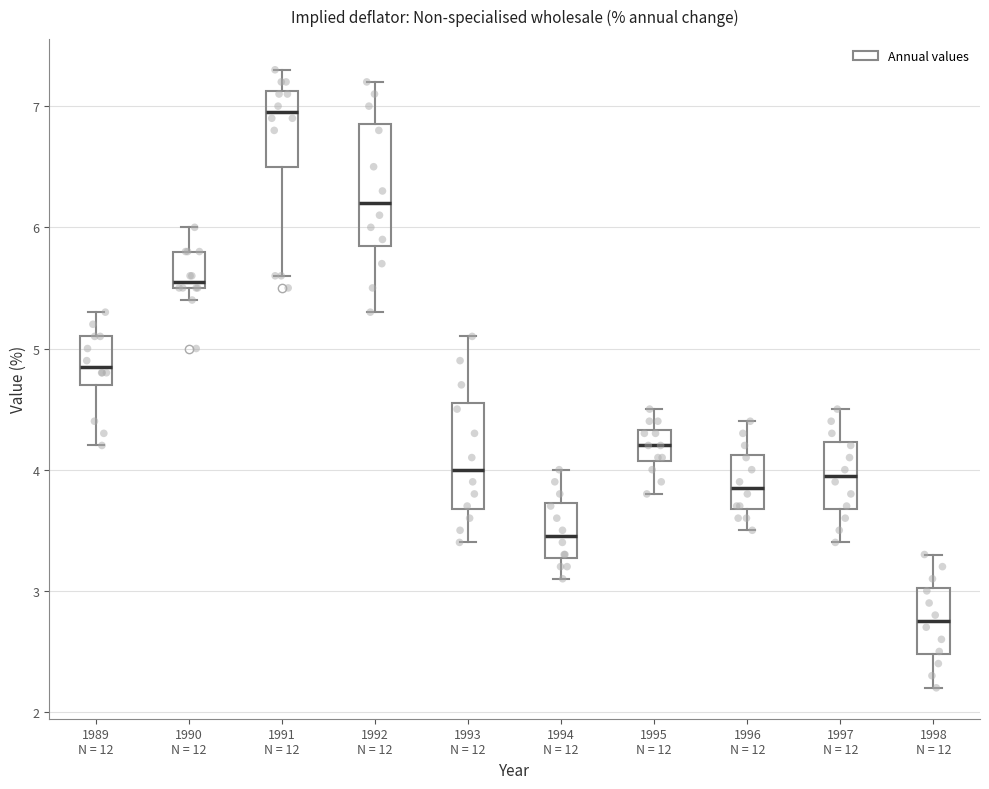

Which box has the highest median line?

1991 N = 12